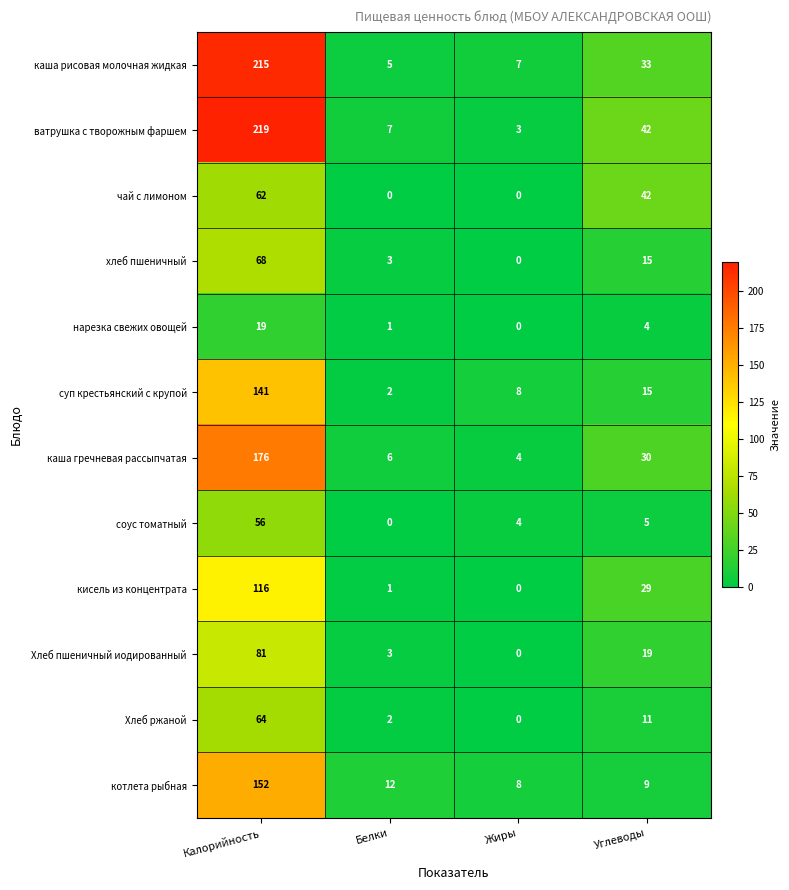

List the labels in order of Хлеб пшеничный иодированный value, smallest first.

Жиры, Белки, Углеводы, Калорийность